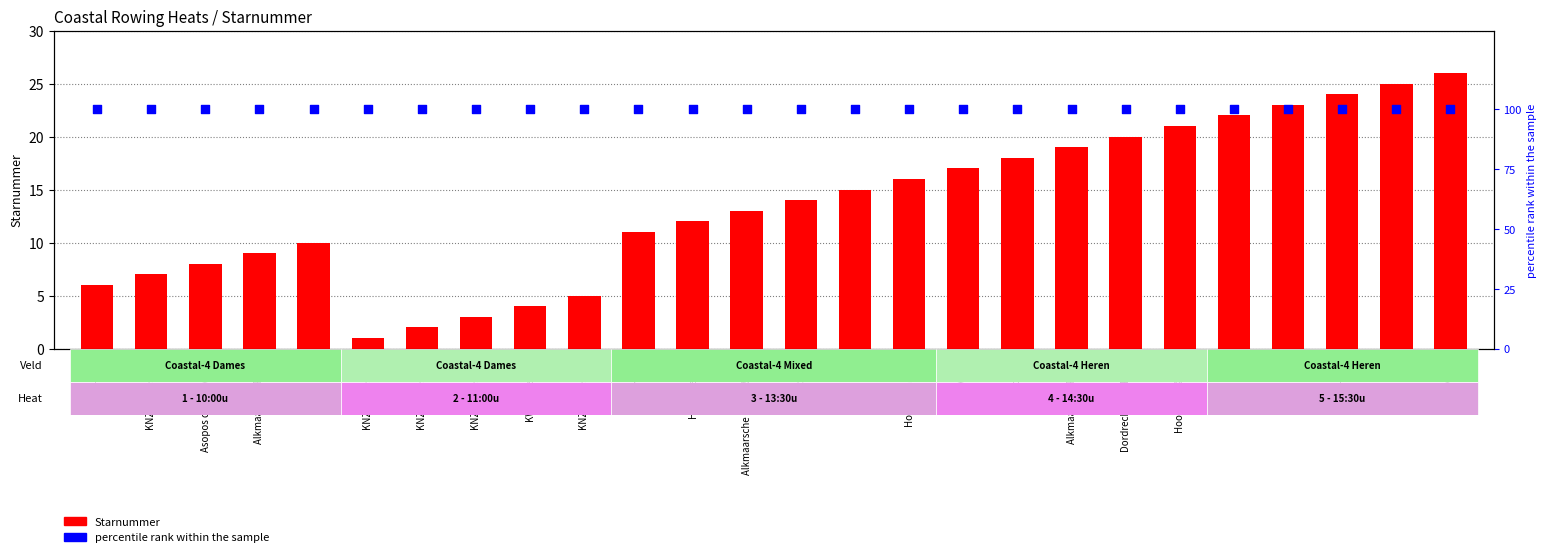

Is the value of Starnummer at Argo greater than the value of percentile rank within the sample at KNZ&RV team 1?

No